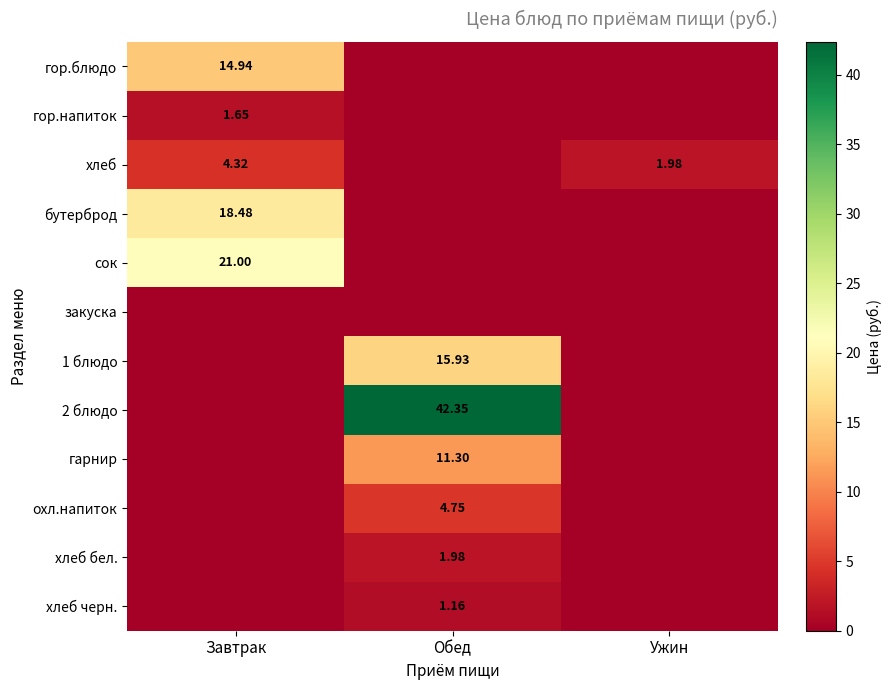

Is the value of гарнир at Обед greater than the value of хлеб черн. at Обед?

Yes